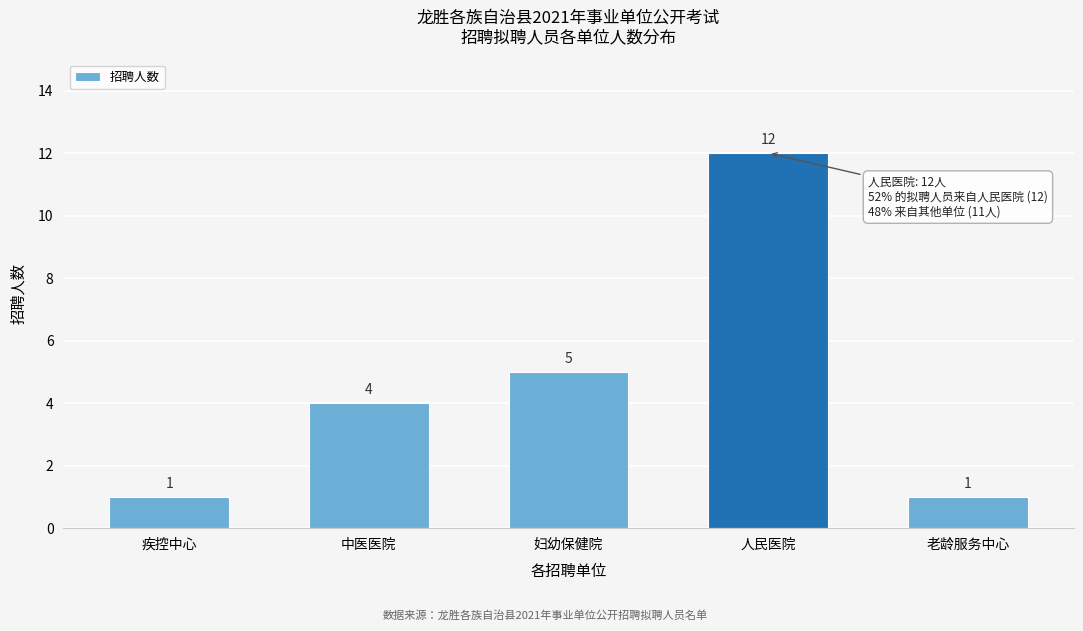

Reading right to left, list all the values displayed in this chart.

老龄服务中心=1	人民医院=12	妇幼保健院=5	中医医院=4	疾控中心=1